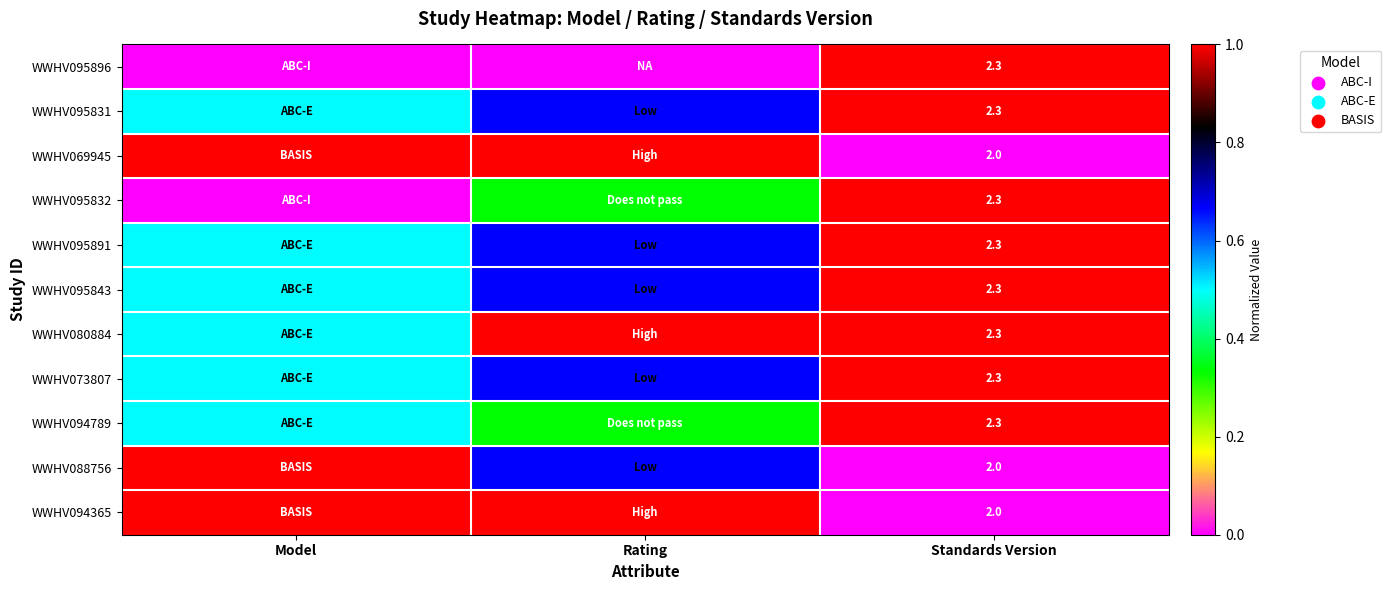

Is it true that WWHV080884 equals 1.3 at Rating?

False